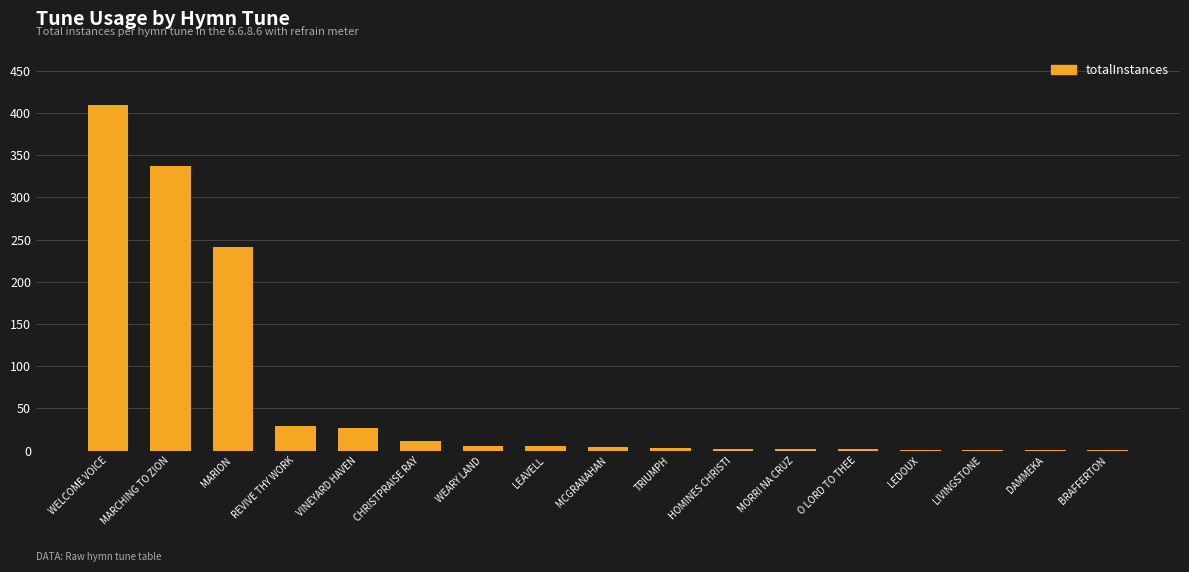

What is the ratio of the value at TRIUMPH to the value at VINEYARD HAVEN?

0.1